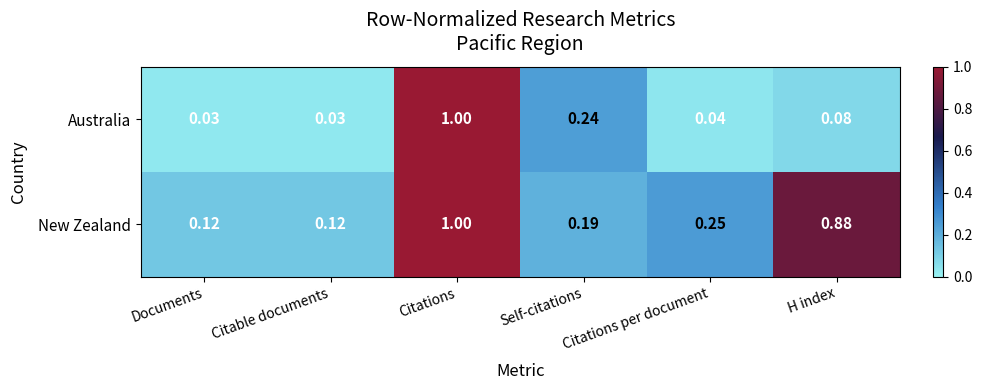

At Self-citations, list the series in order from smallest to largest.

New Zealand, Australia